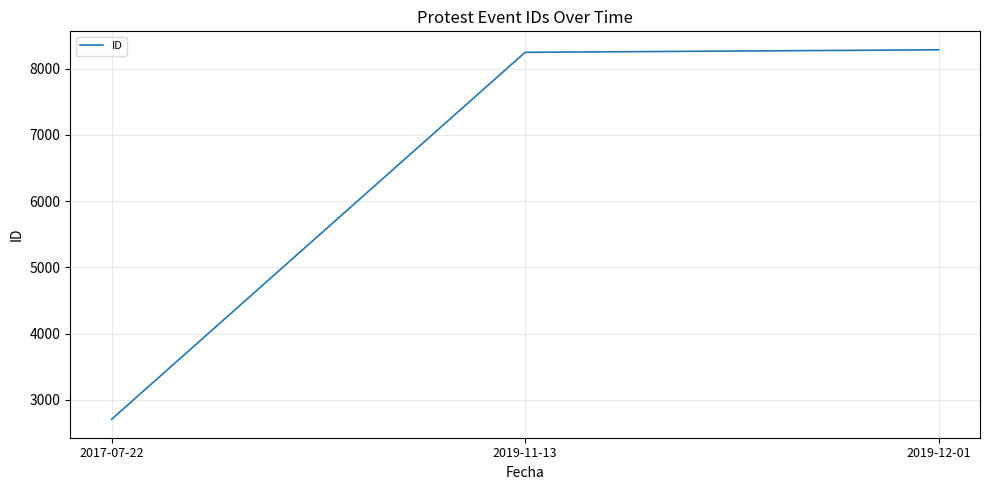

Reading left to right, extract all data points from this chart.

2017-07-22=2707	2019-11-13=8246	2019-12-01=8284